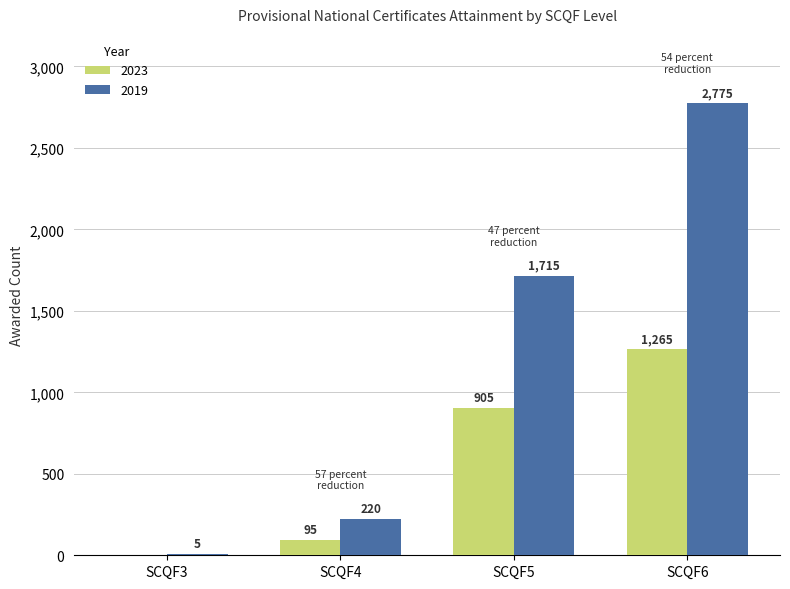

Between SCQF5 and SCQF6, which series saw the biggest shift?

2019